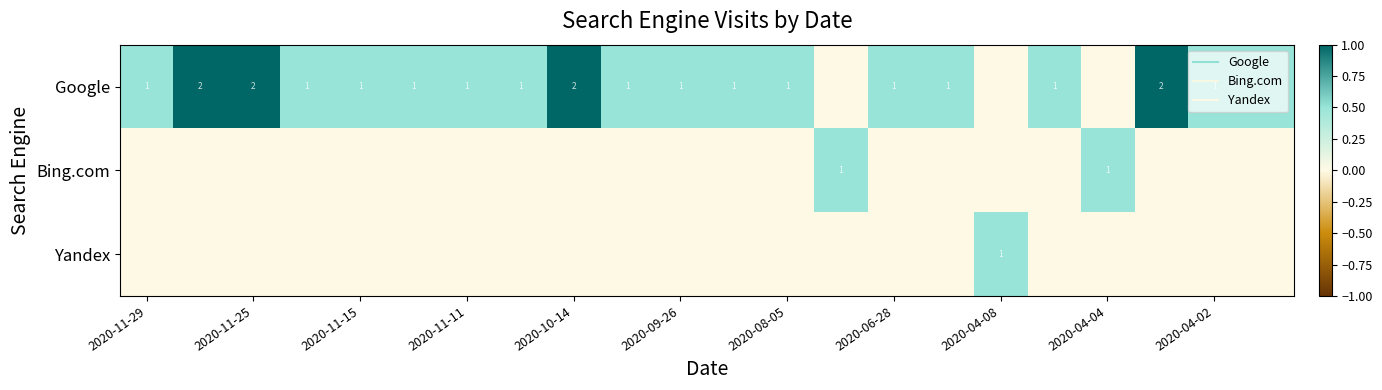

How many positive values does the Yandex series have?

1